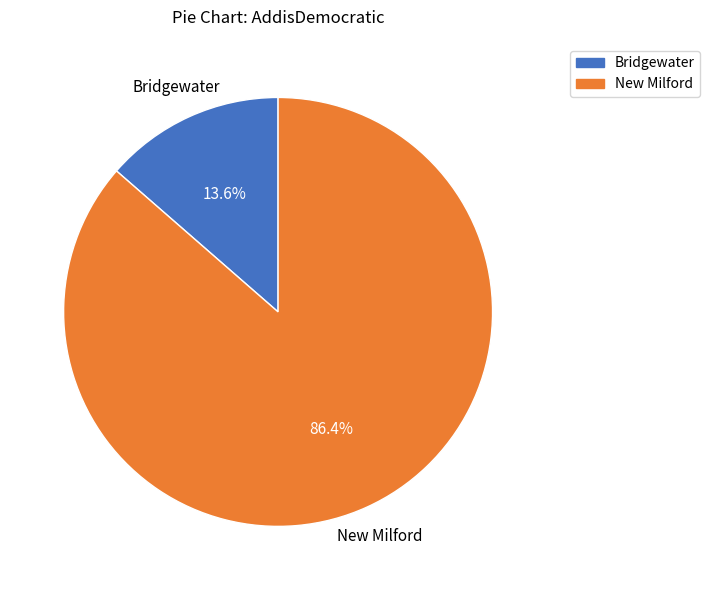

To the nearest percent, what percentage of the pie is New Milford?

86%